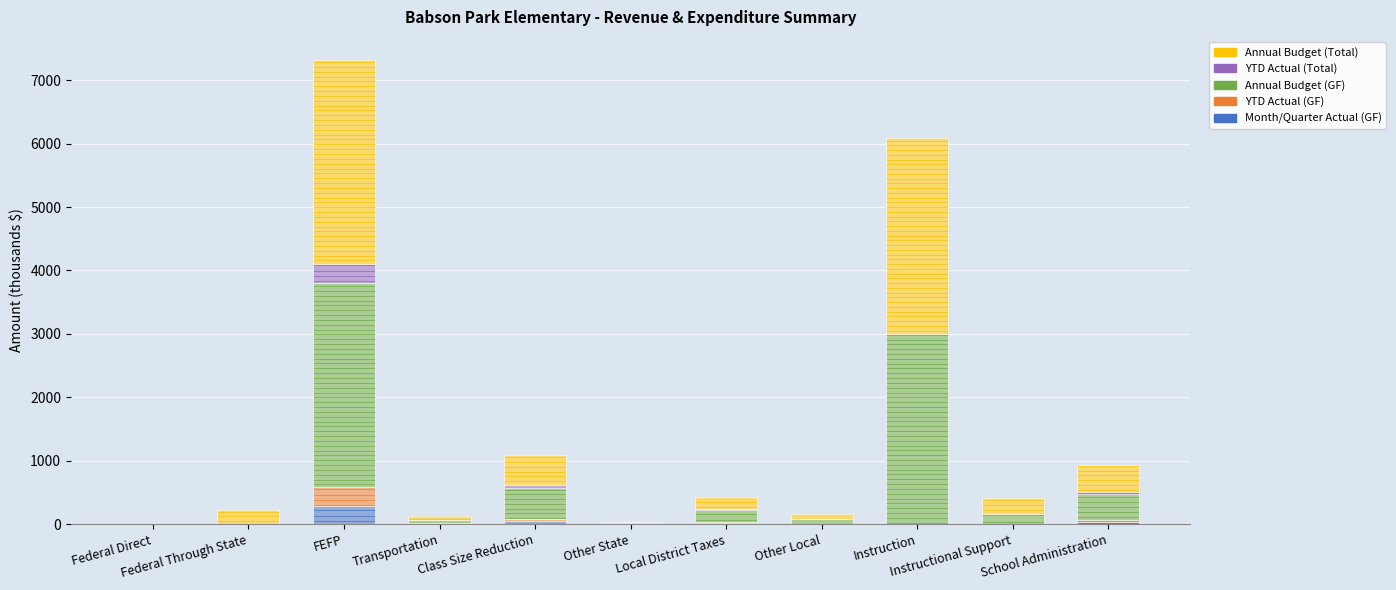

How many distinct data groups are displayed?

5